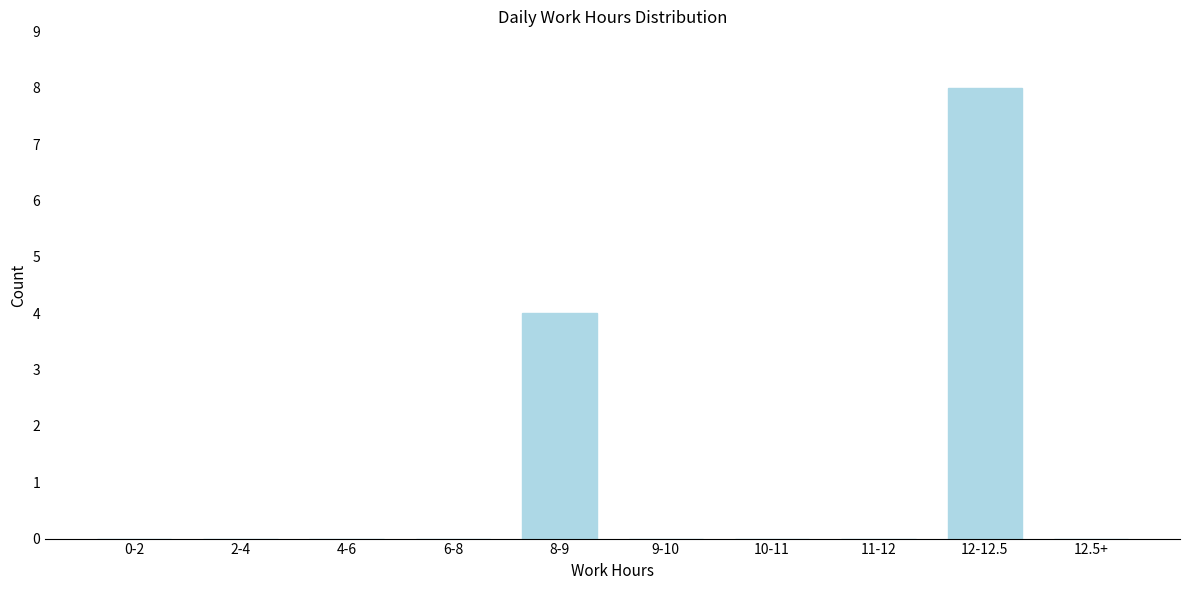

Reading left to right, transcribe all the data shown in this chart.

0-2=0	2-4=0	4-6=0	6-8=0	8-9=4	9-10=0	10-11=0	11-12=0	12-12.5=8	12.5+=0